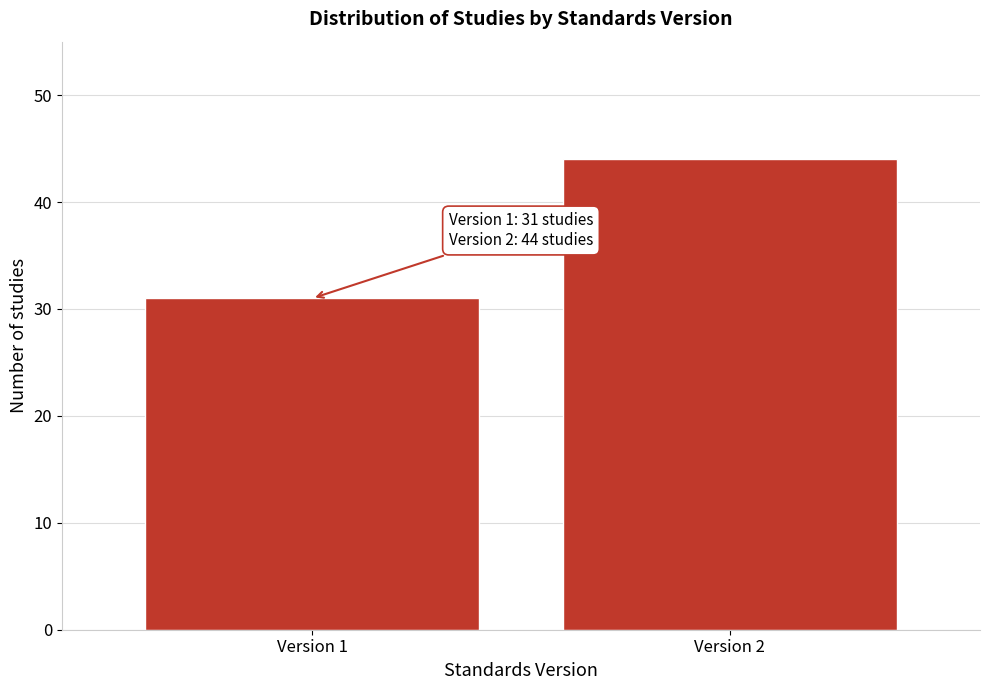

Reading left to right, extract all data points from this chart.

Version 1=31	Version 2=44